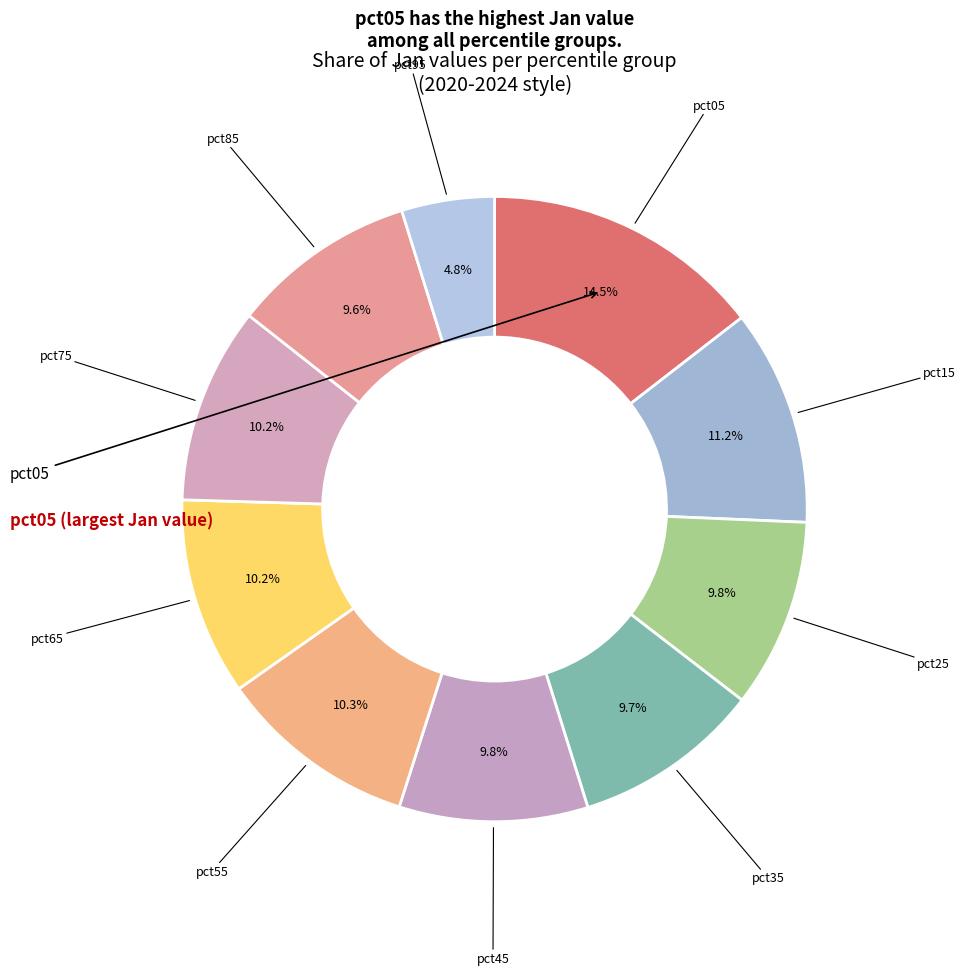

Does any single category account for the majority?

No